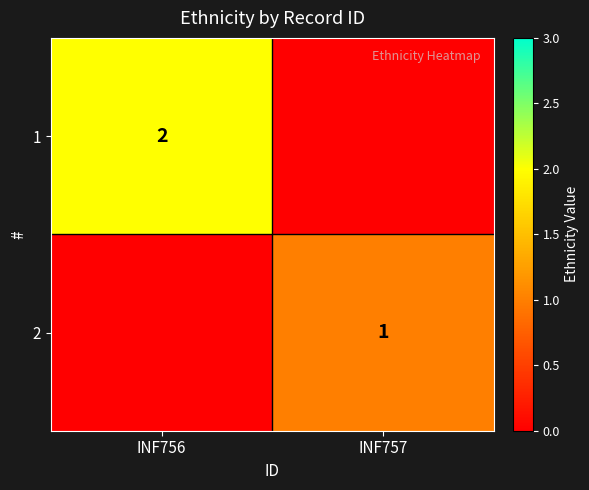

The value of 1 at INF756 is 3. True or false?

False